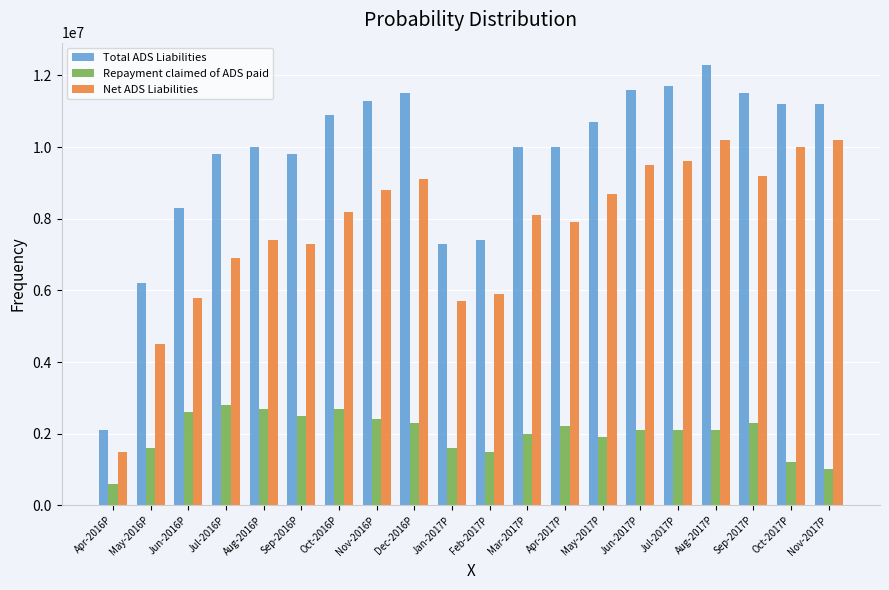

How many values in the Repayment claimed of ADS paid series are below 2100000?

8